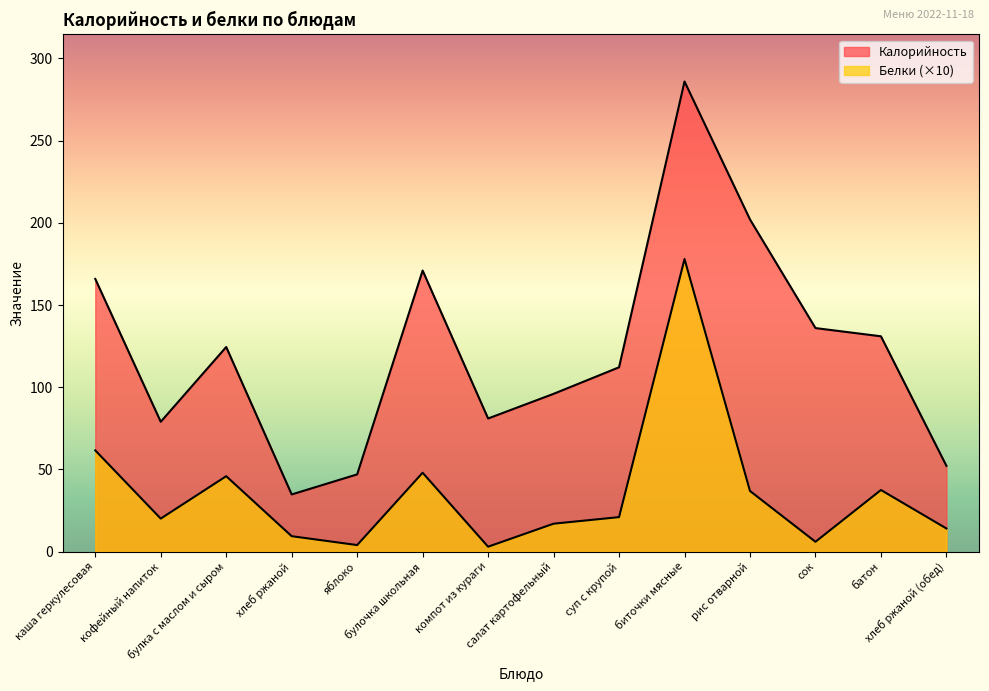

What is the sum of the Калорийность values at хлеб ржаной and булочка школьная?

205.8